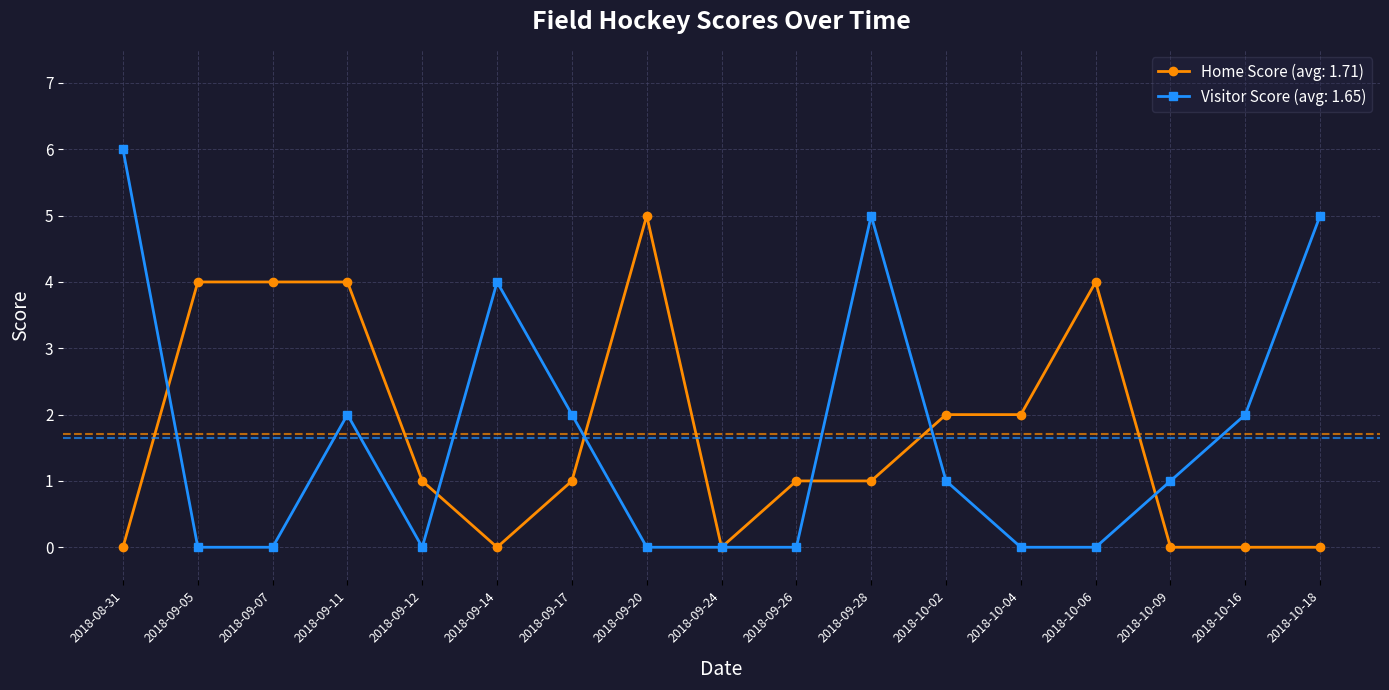

What is the label of the 1st point from the left?

2018-08-31